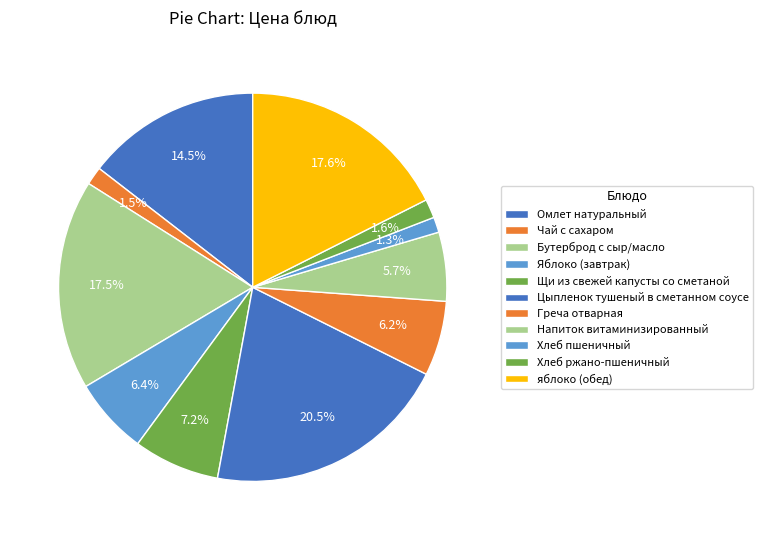

What percentage is the Хлеб ржано-пшеничный slice, to the nearest percent?

2%